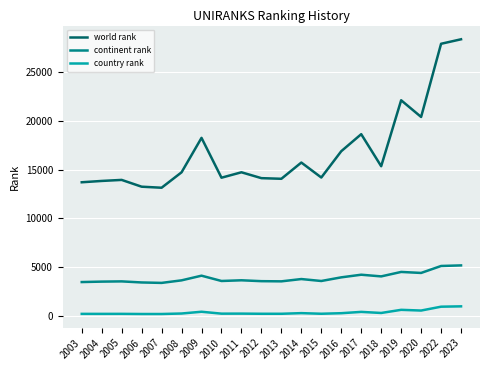

The country rank series shows 260 at 2016. True or false?

True